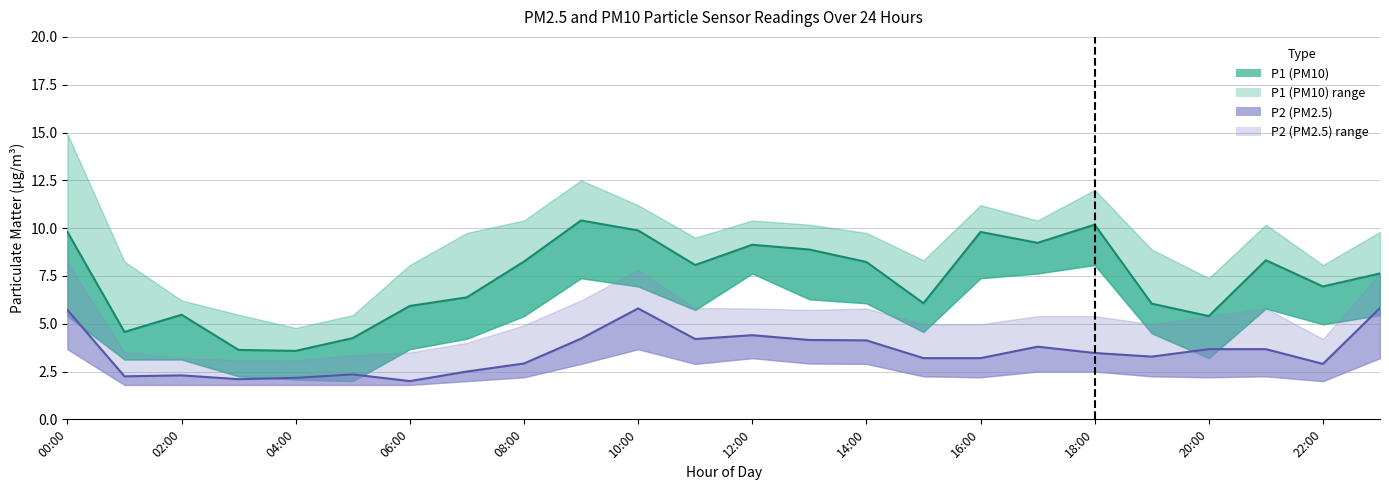

True or false: P2 and P1 intersect in this chart.

False